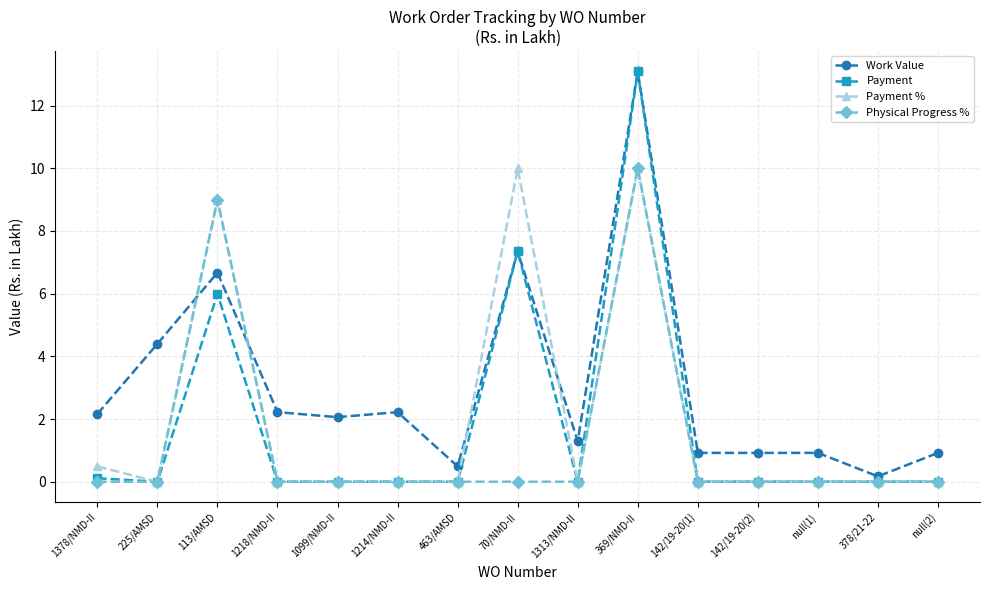

At which category is the sum across all series the highest?

369/NMD-II